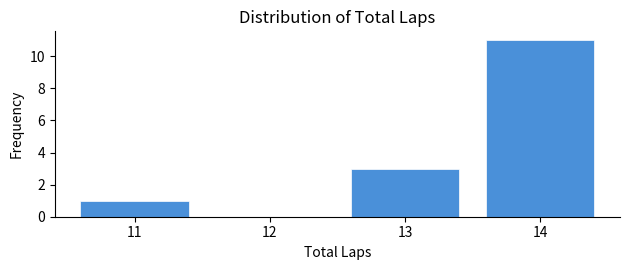

Over which range of the x-axis is the bar tallest?

13.5 to 14.5